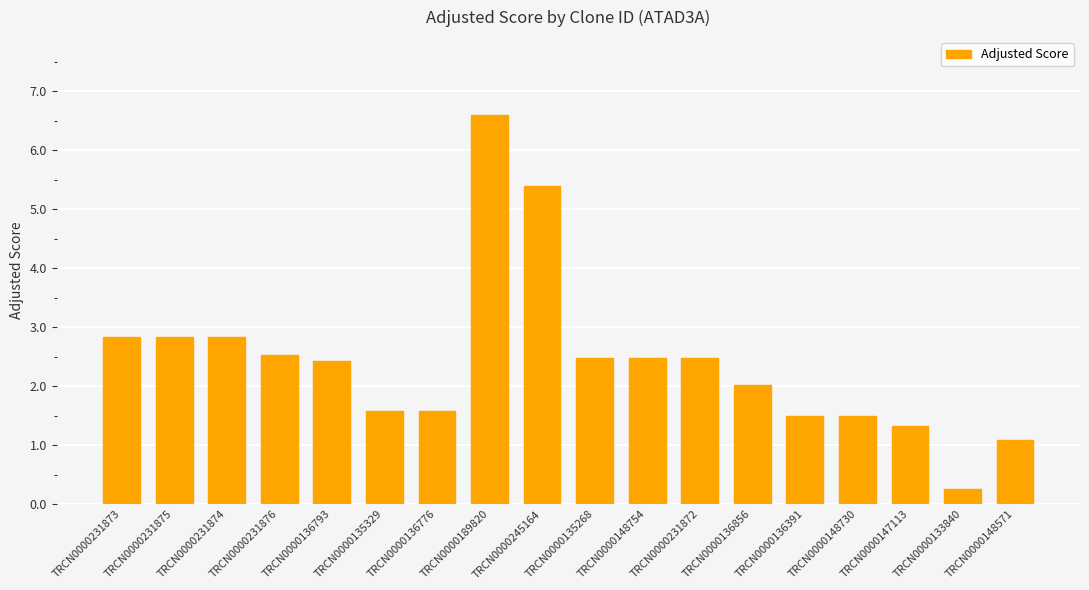

What is the approximate value at TRCN0000136856?

2.0